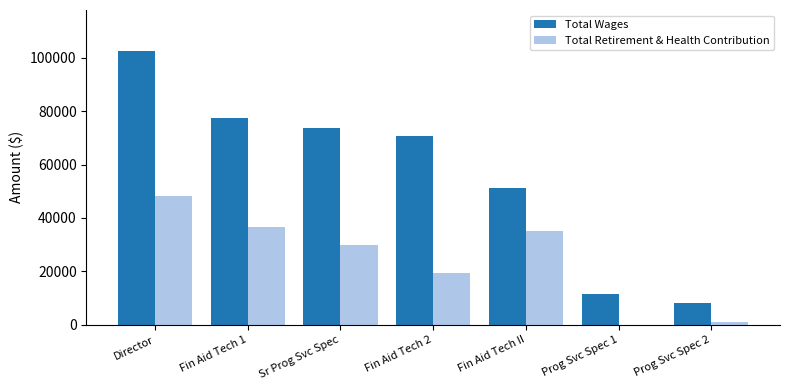

Which label corresponds to the largest value in the chart?

Director